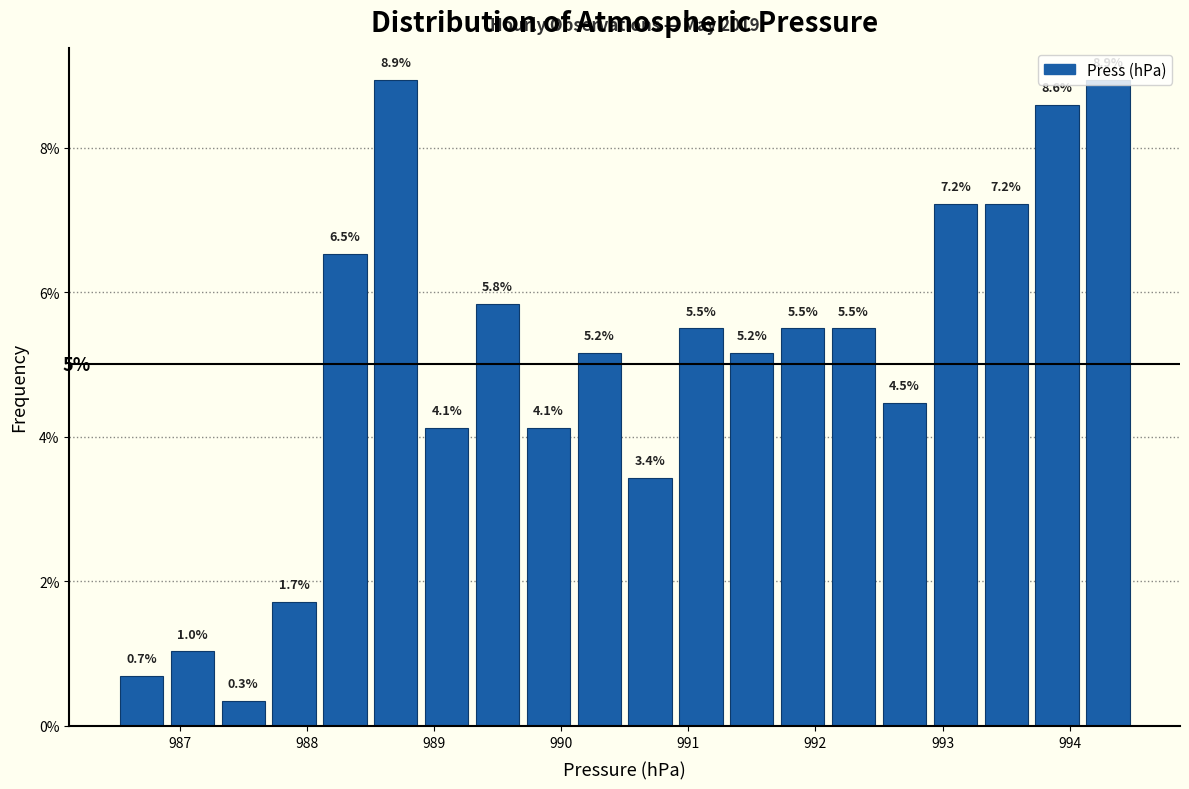

What is the height of the bar covering 992.9 to 993.3 on the x-axis?

7.2